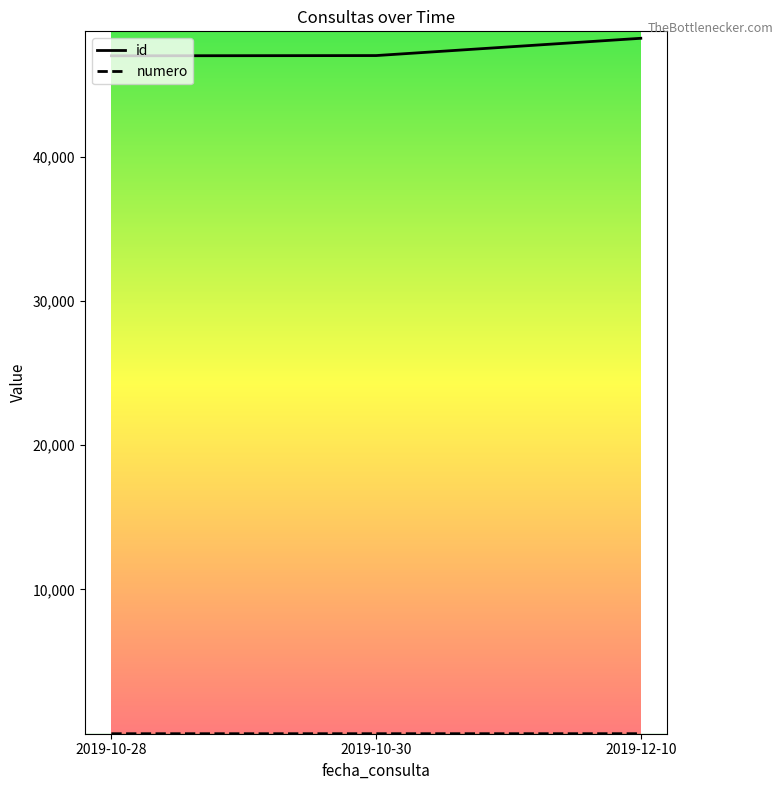

What is the sum of all id values?

142215